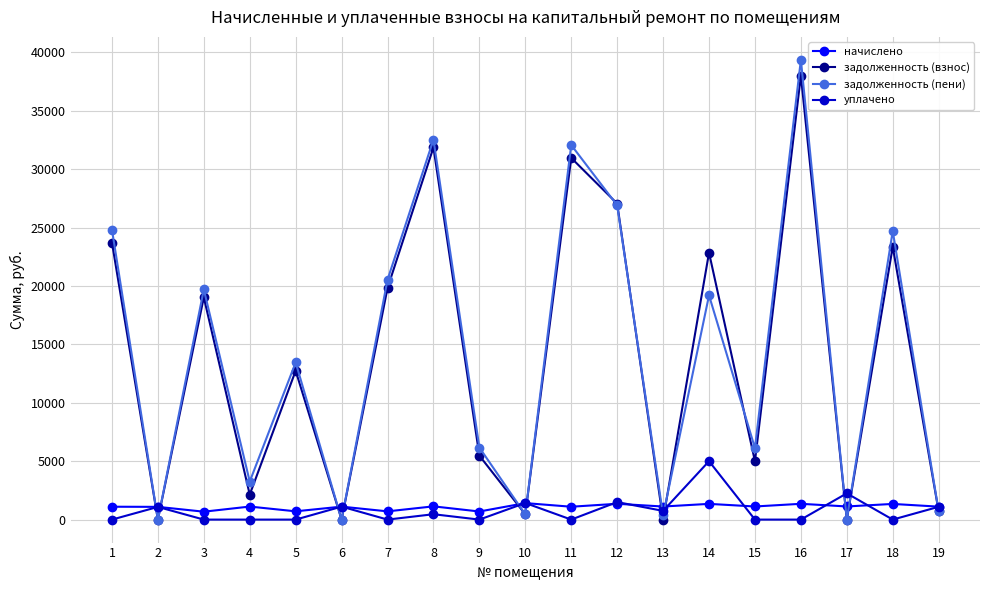

True or false: уплачено and задолженность (взнос) cross at least once.

True